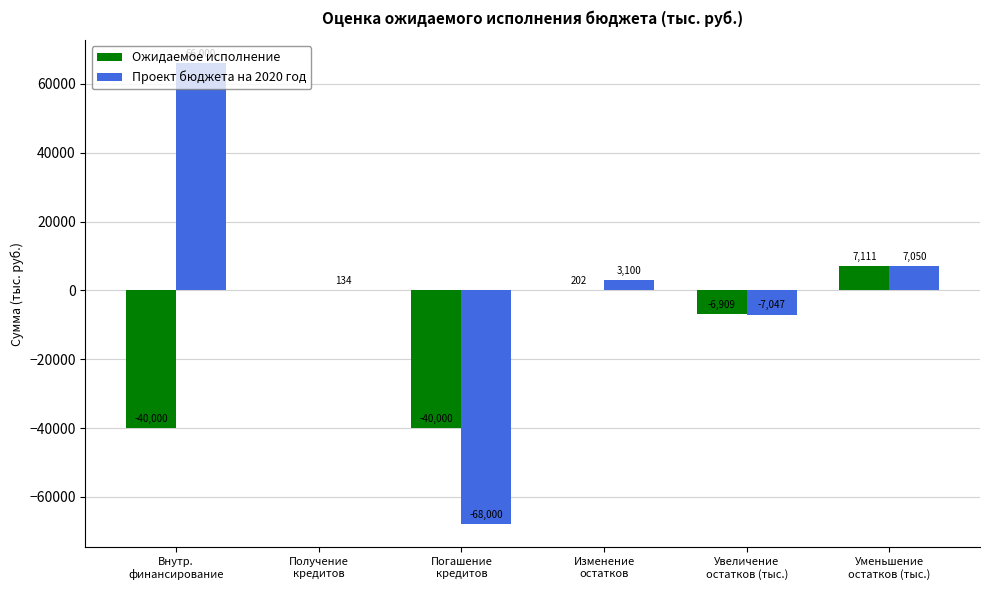

How many positive values does the Проект бюджета на 2020 год series have?

4